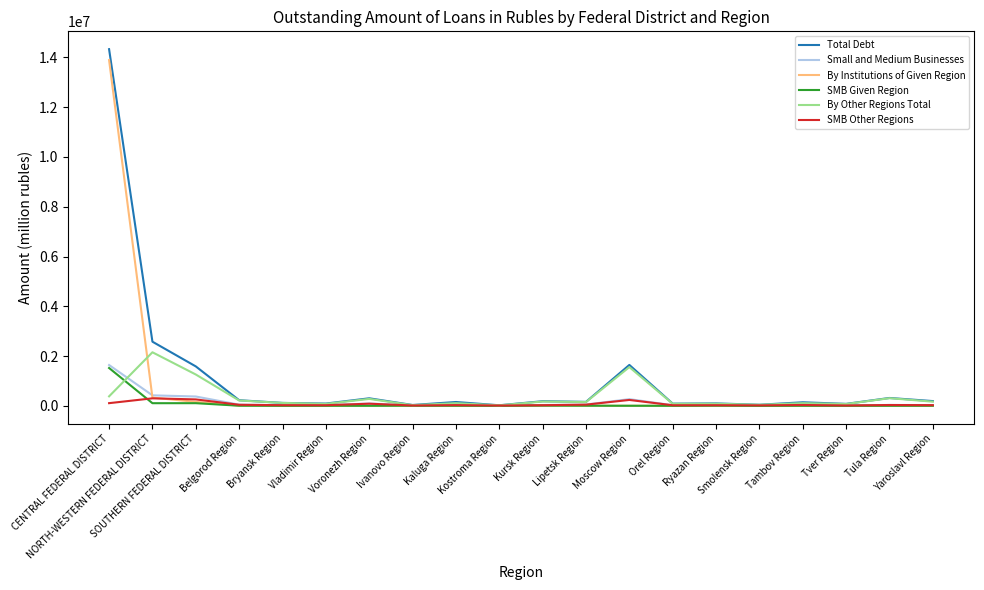

Which series has the largest total across all categories?

Total Debt